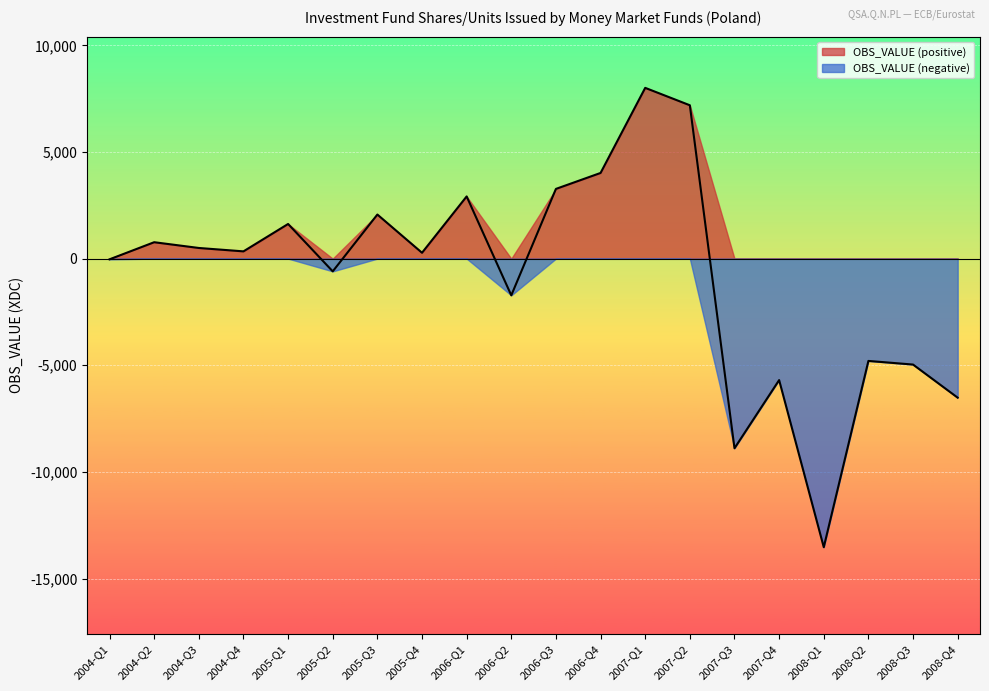

How many interior local peaks (higher than both neighbors) does the data have?

7